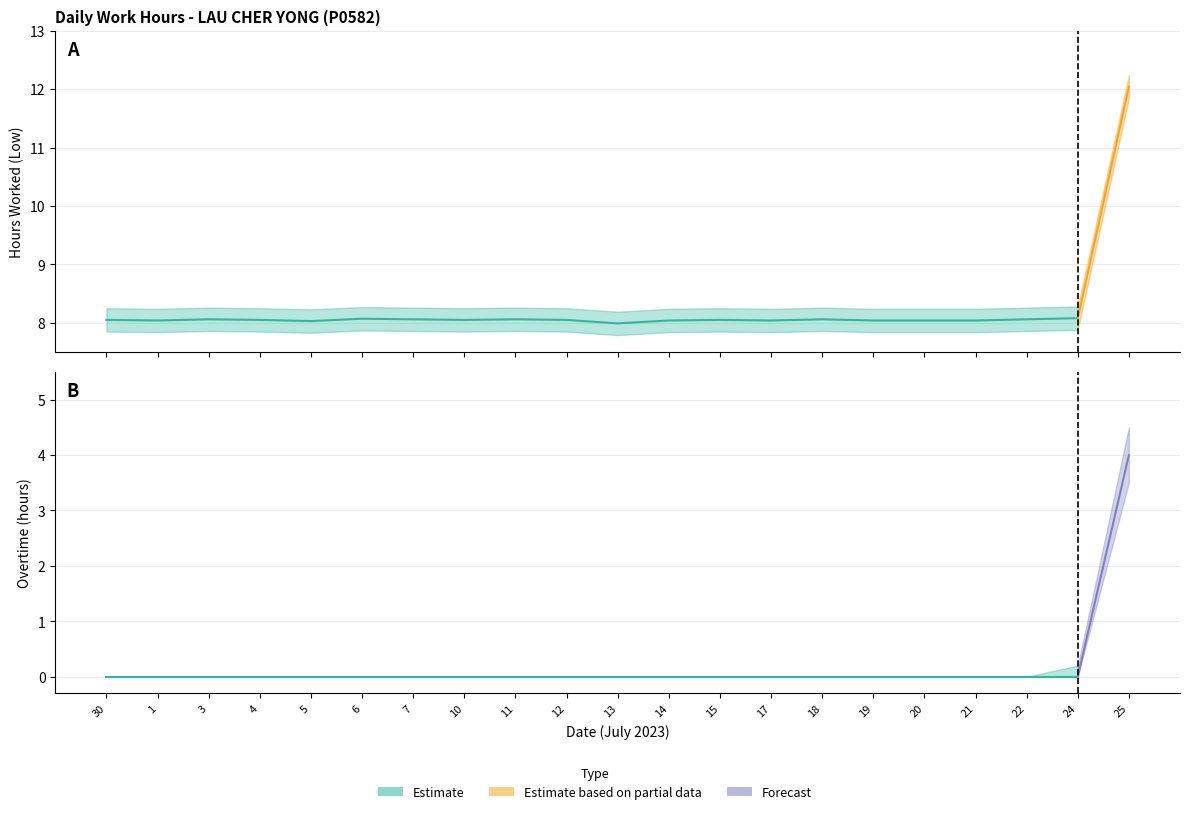

Between 22 and 25, which is larger?

25